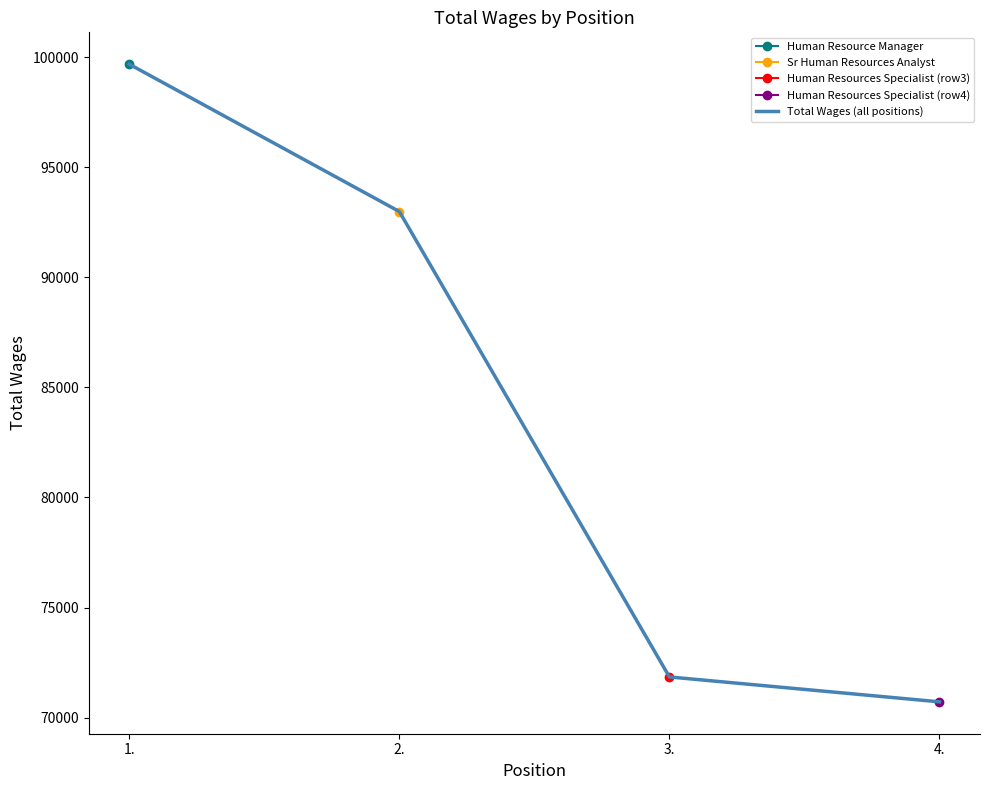

List the labels in order of value, largest first.

1., 2., 3., 4.